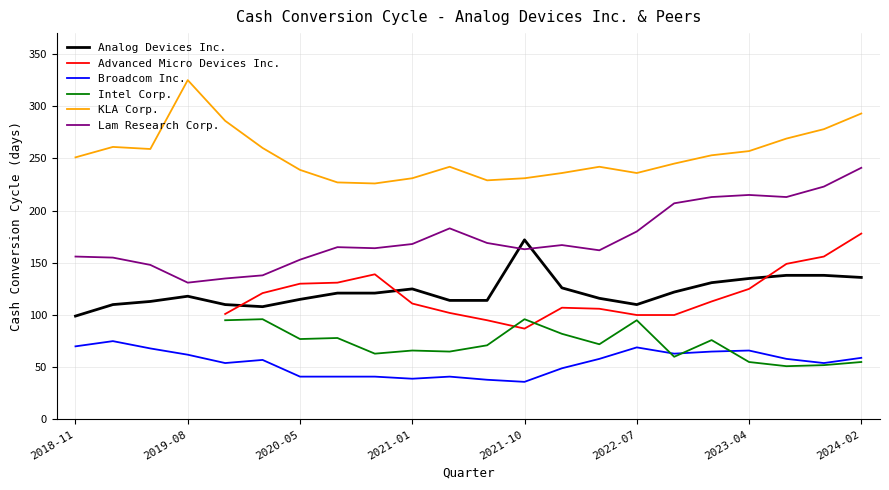

What is the maximum value for KLA Corp.?

325